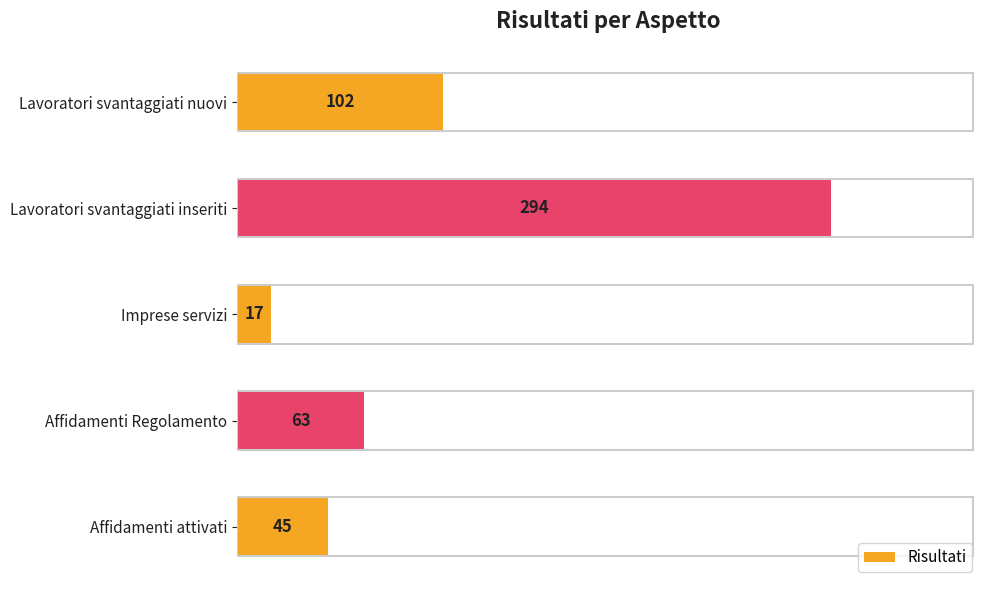

Which has a higher value, Lavoratori svantaggiati nuovi or Lavoratori svantaggiati inseriti?

Lavoratori svantaggiati inseriti